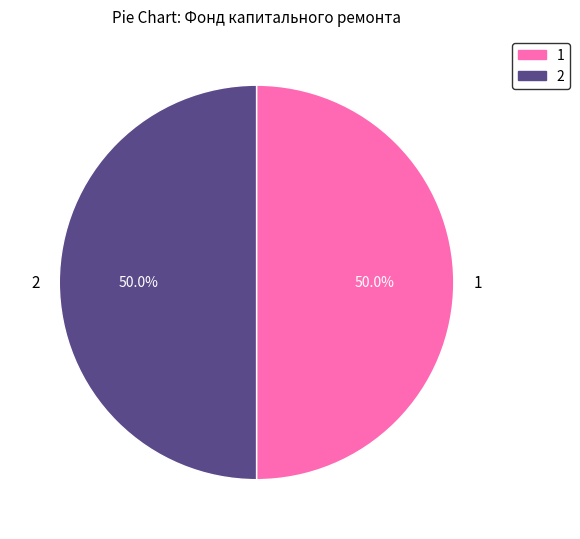

How many segments does this pie chart have?

2